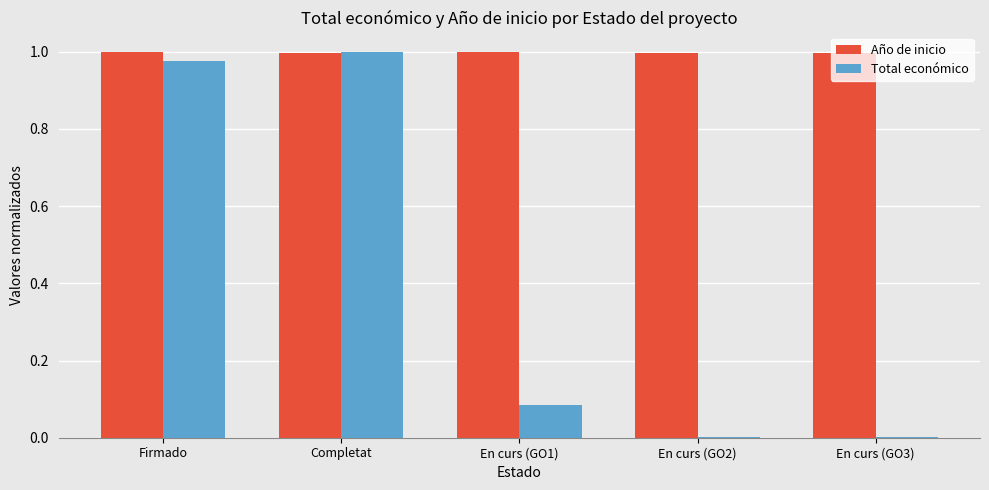

Is it true that Año de inicio equals 1.0 at En curs (GO2)?

True